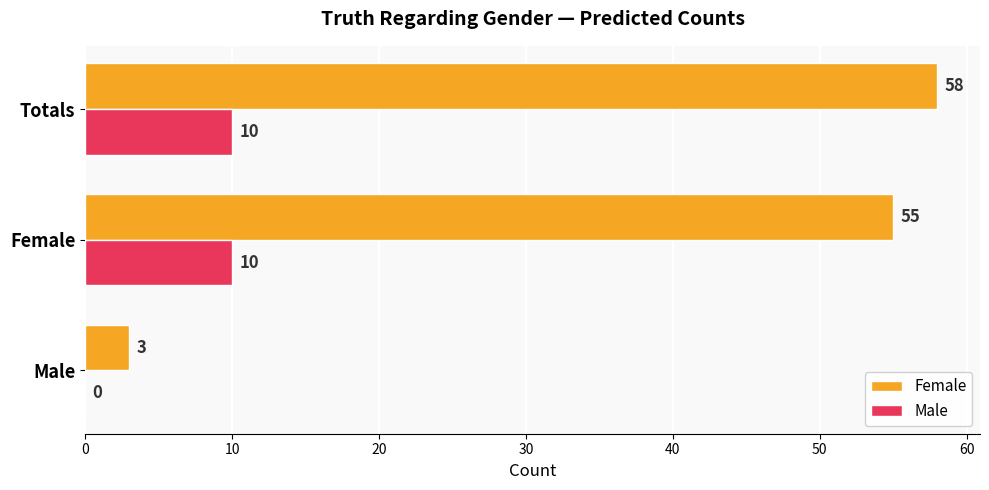

Which series changed the most between Male and Female?

Female